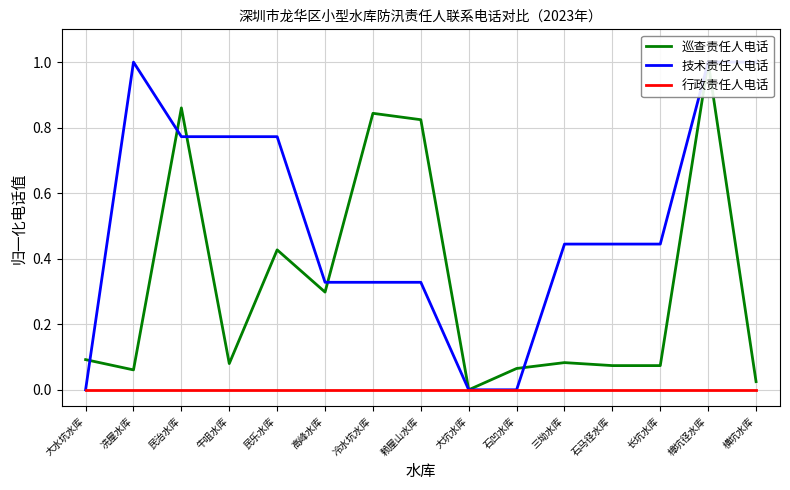

What is the label of the 11th point from the left?

三坳水库